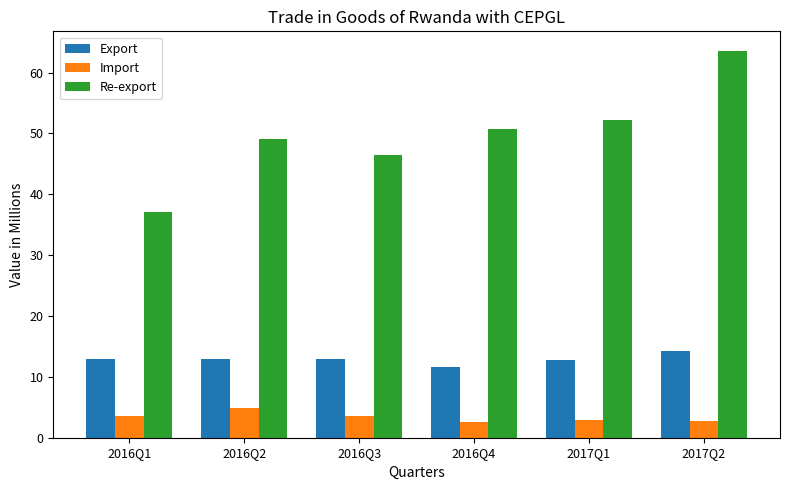

What is the lowest value of the Re-export series?

37.1